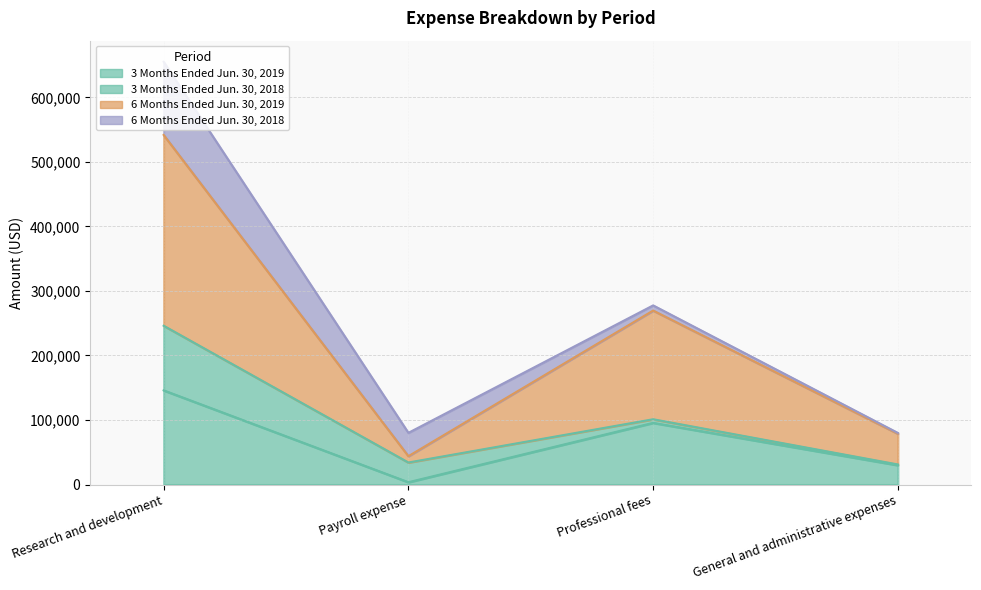

Where is the first local maximum for 6 Months Ended Jun. 30, 2019?

Professional fees